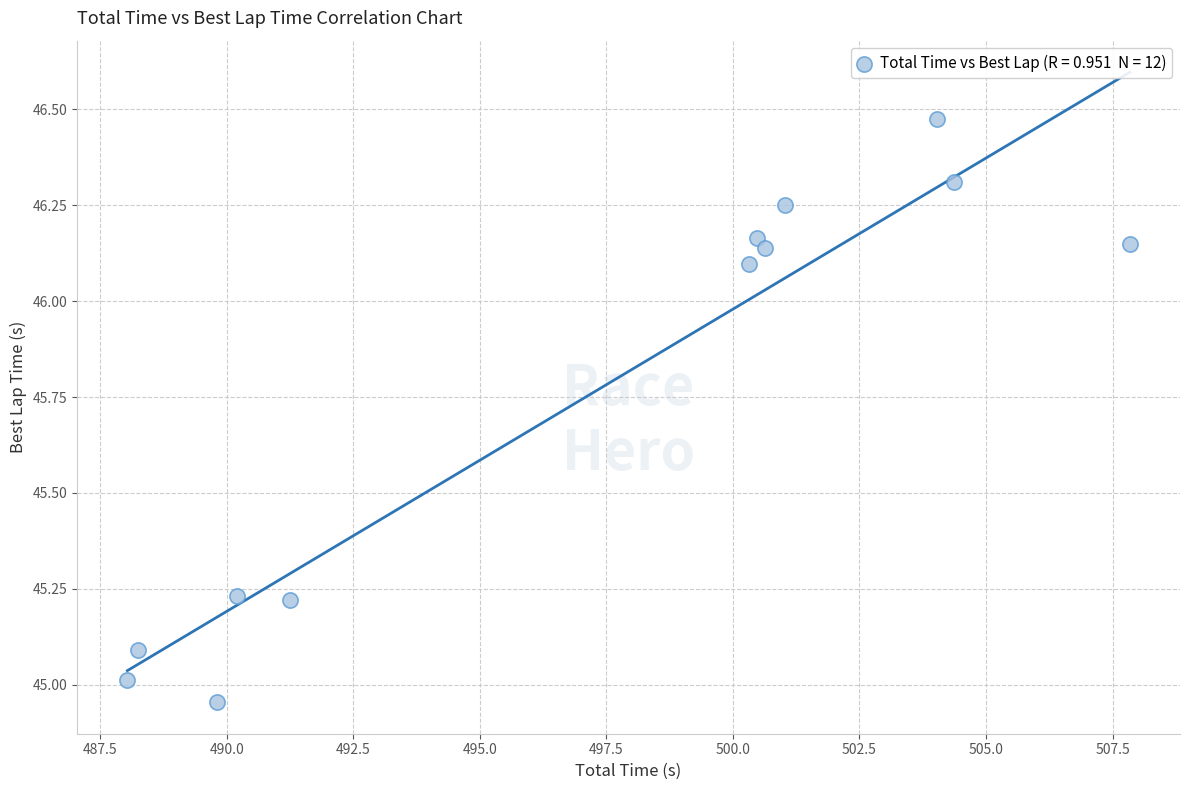

What is the average Y value?

45.8